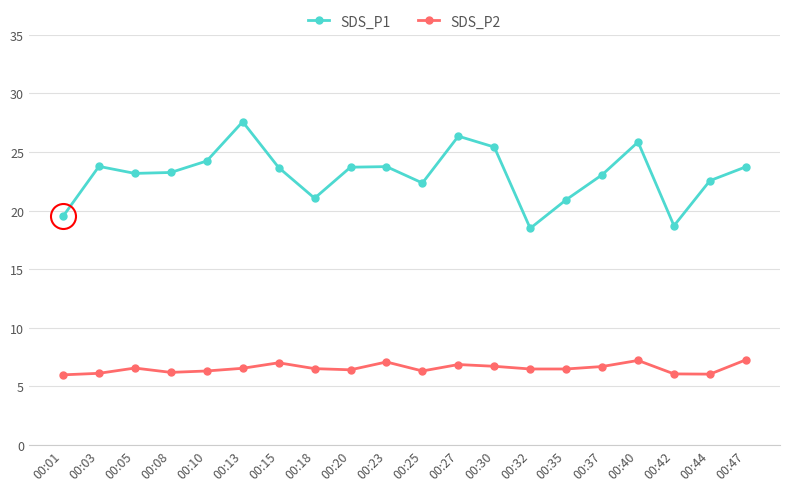

What is the approximate value of SDS_P2 at 00:01?

6.0